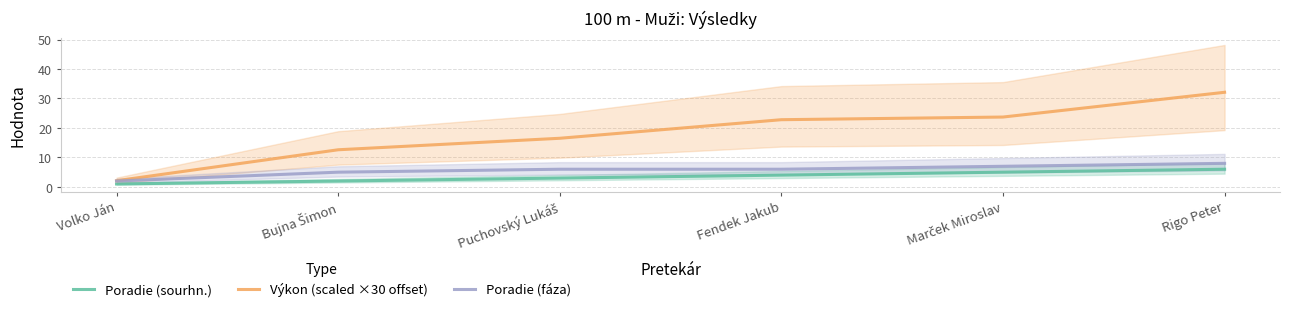

What is the difference between the maximum and second lowest values in the Poradie (sourhn.) series?

4.0